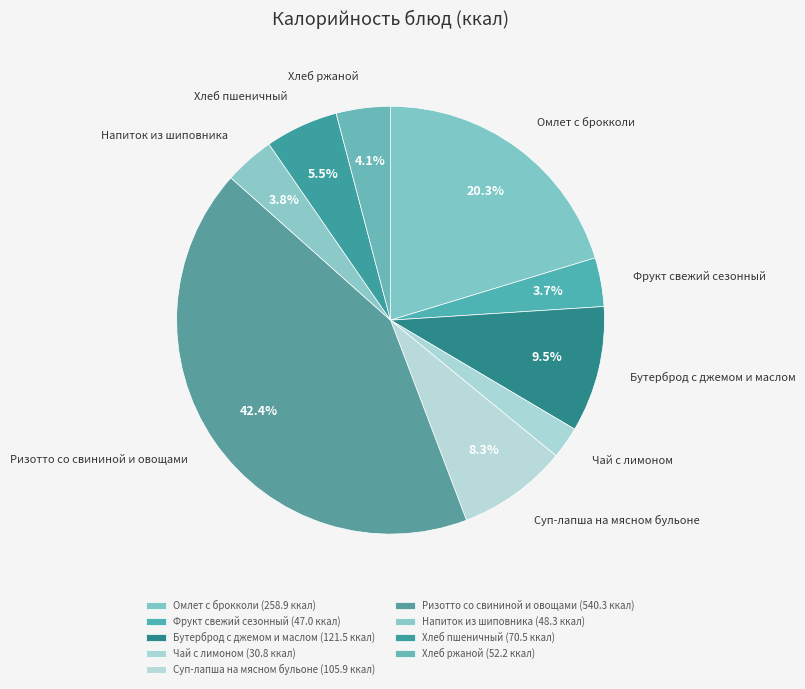

Which category has the smallest portion of the pie?

Чай с лимоном